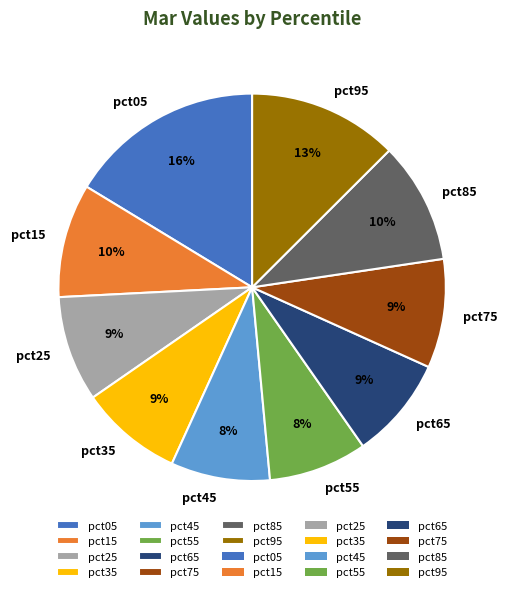

Do pct95 and pct45 together represent more than half of the pie?

No